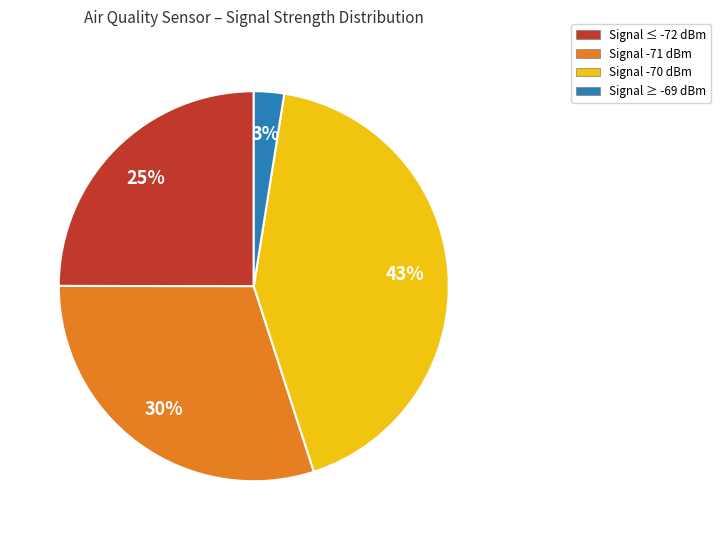

Is there a majority slice in this chart?

No